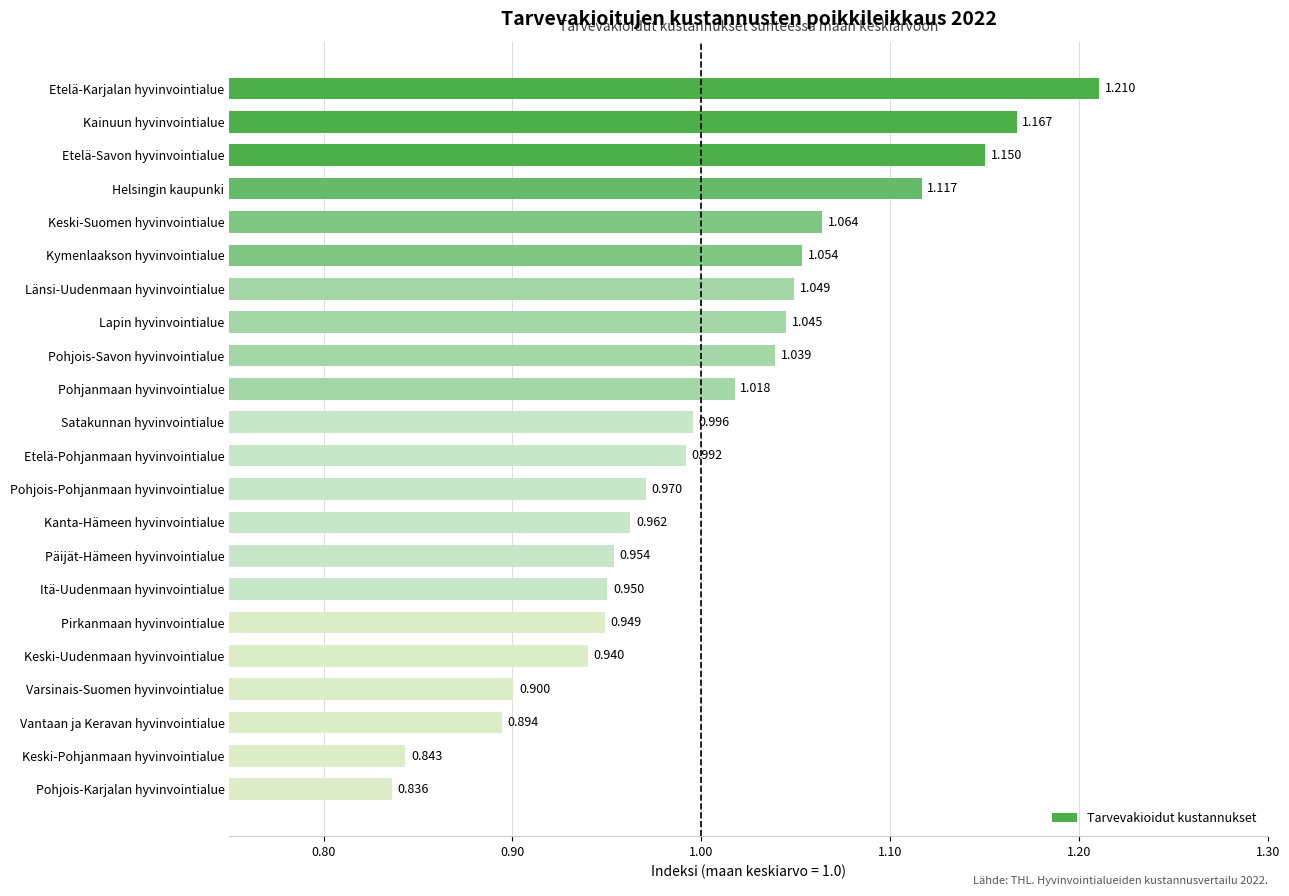

Which label corresponds to the largest value in the chart?

Etelä-Karjalan hyvinvointialue